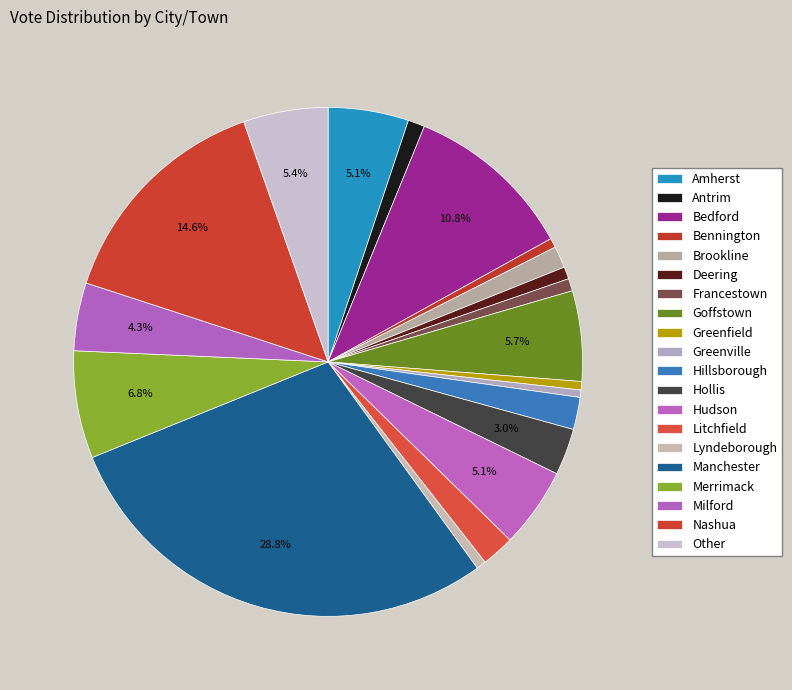

What is the change in value from Francestown to Merrimack?

+826